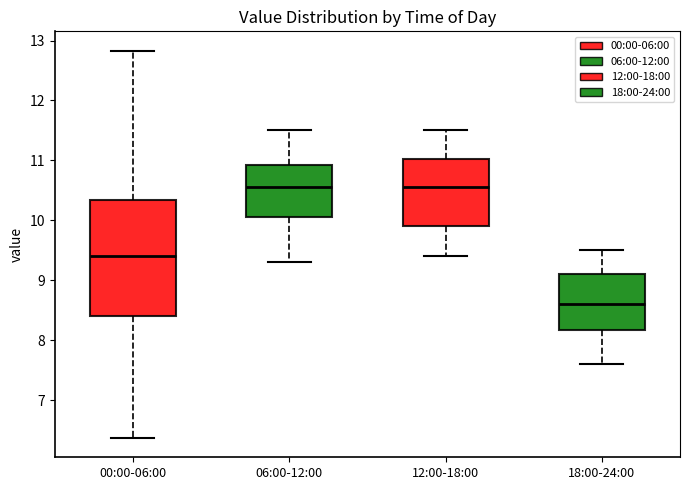

Where is the lower edge of the box for 18:00-24:00 on the y-axis? The values are not printed on the chart, so give them approximately, as read against the axis.

8.2